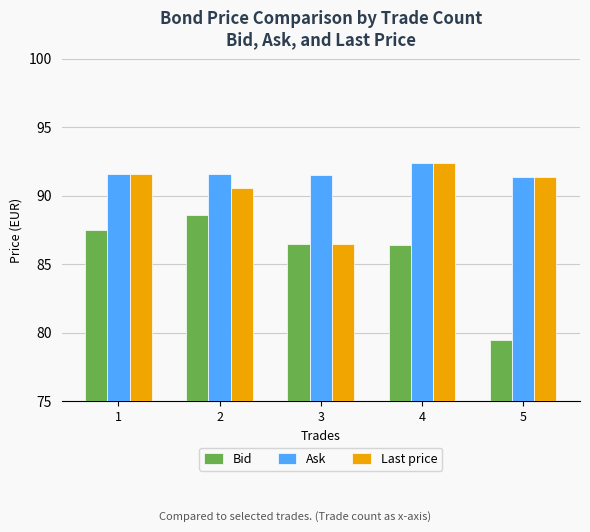

What are all the series names shown in the legend?

Bid, Ask, Last price